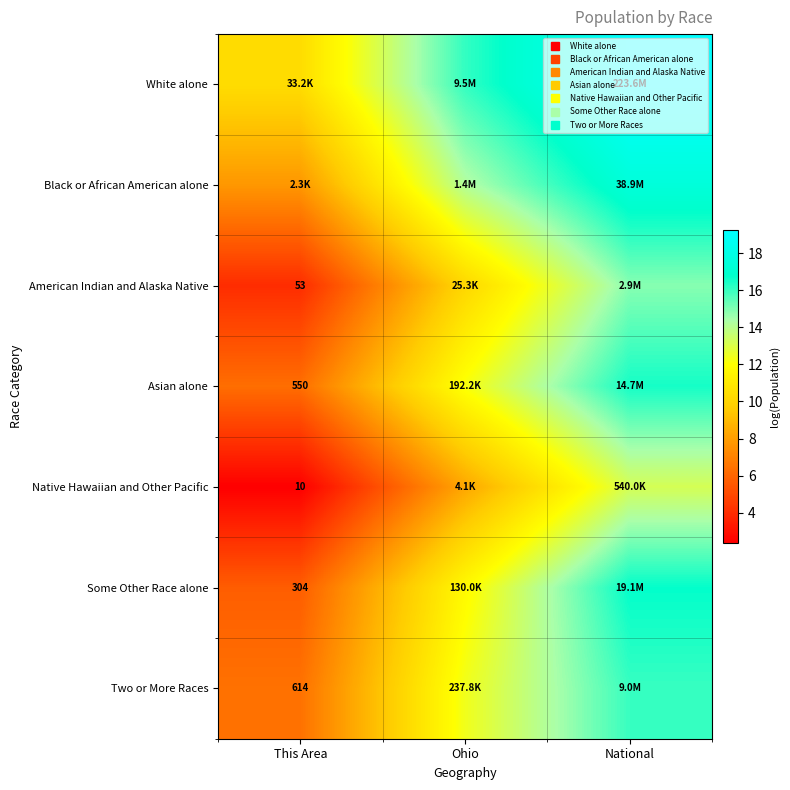

The Some Other Race alone series shows 3.4 at This Area. True or false?

False